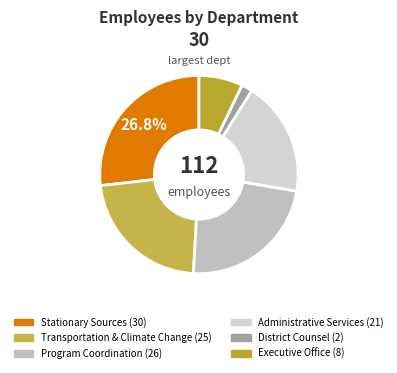

Which category has the biggest portion of the pie?

Stationary Sources